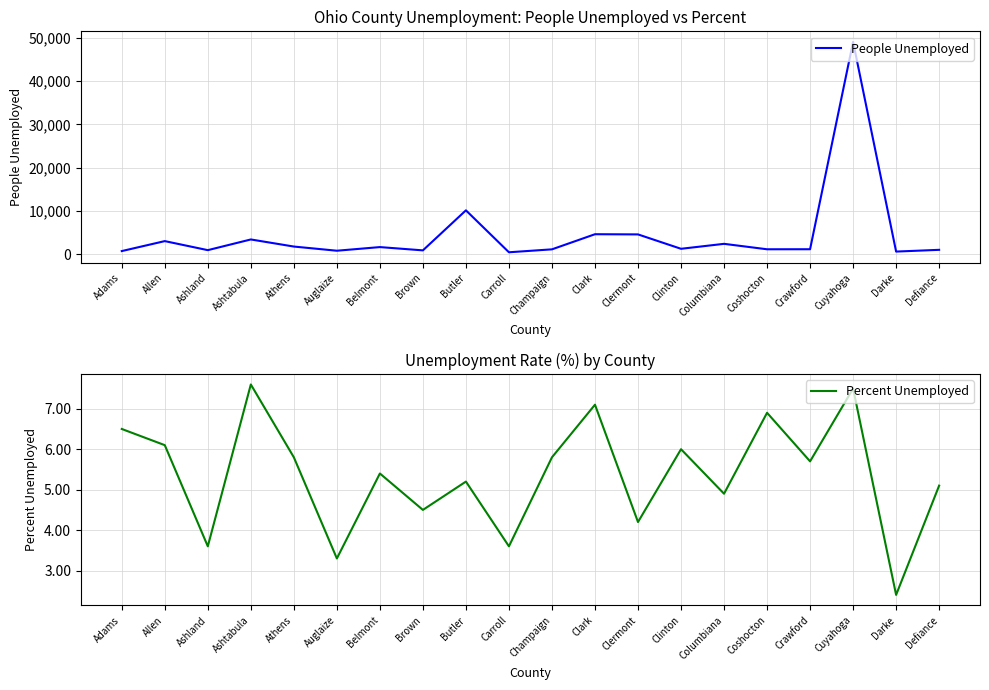

In People Unemployed, how many points are higher than both neighbors (excluding endpoints)?

7